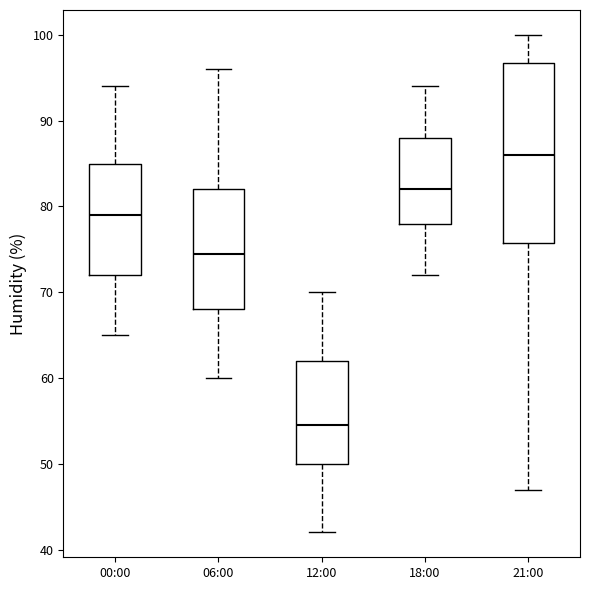

Reading left to right, read every box against the y-axis: the position of its median line, the range the box covers, and the ends of its whiskers. The values are not printed on the chart, so give them approximately, as read against the axis.

00:00: median 79, box 72 to 85, whiskers 65 to 94
06:00: median 75, box 68 to 82, whiskers 60 to 96
12:00: median 55, box 50 to 62, whiskers 42 to 70
18:00: median 82, box 78 to 88, whiskers 72 to 94
21:00: median 86, box 76 to 97, whiskers 47 to 100